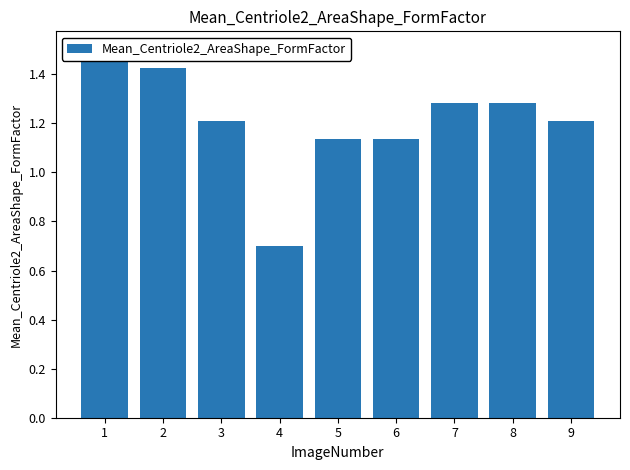

What is the difference between the maximum and minimum values?

0.8